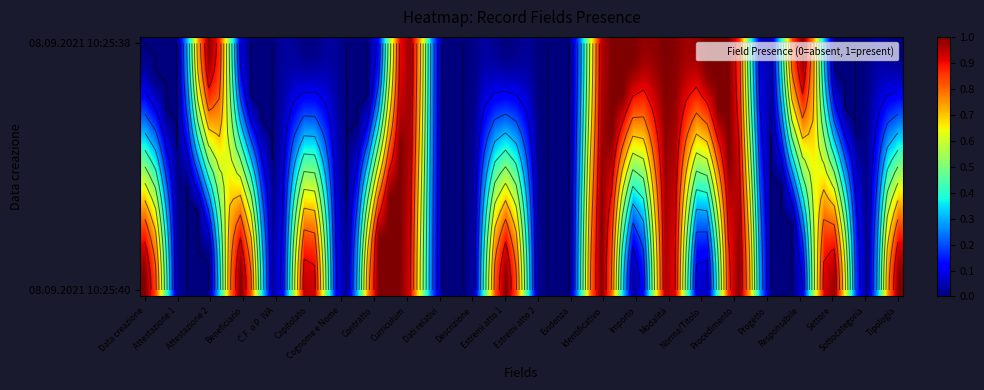

List the series in order of their overall mean, lowest first.

08.09.2021 10:25:38, 08.09.2021 10:25:40